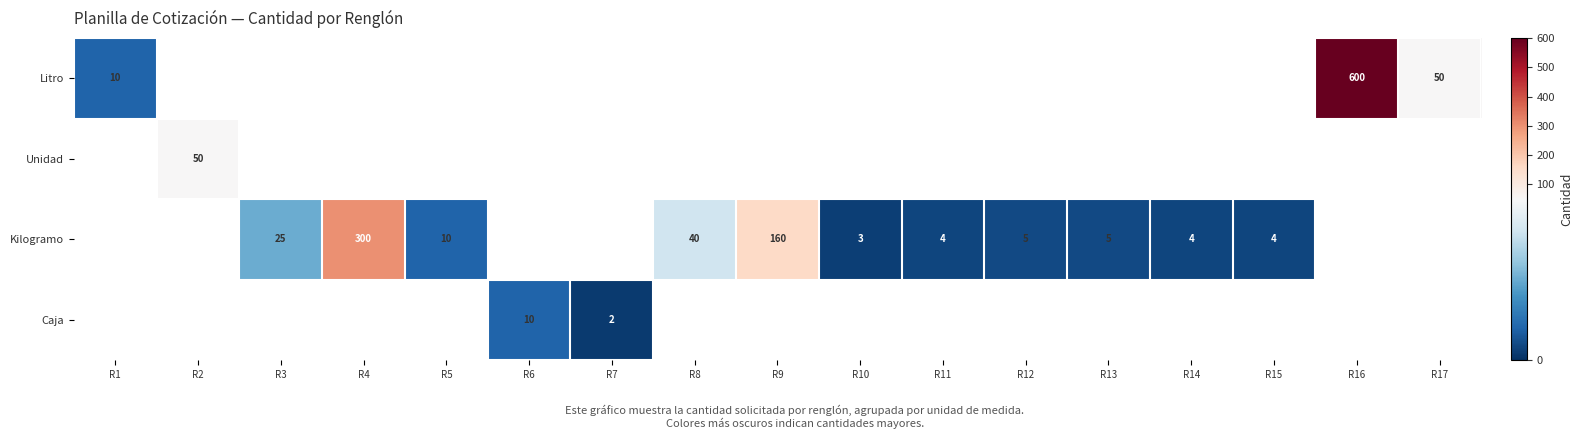

The value of Litro at R1 is 10. True or false?

True